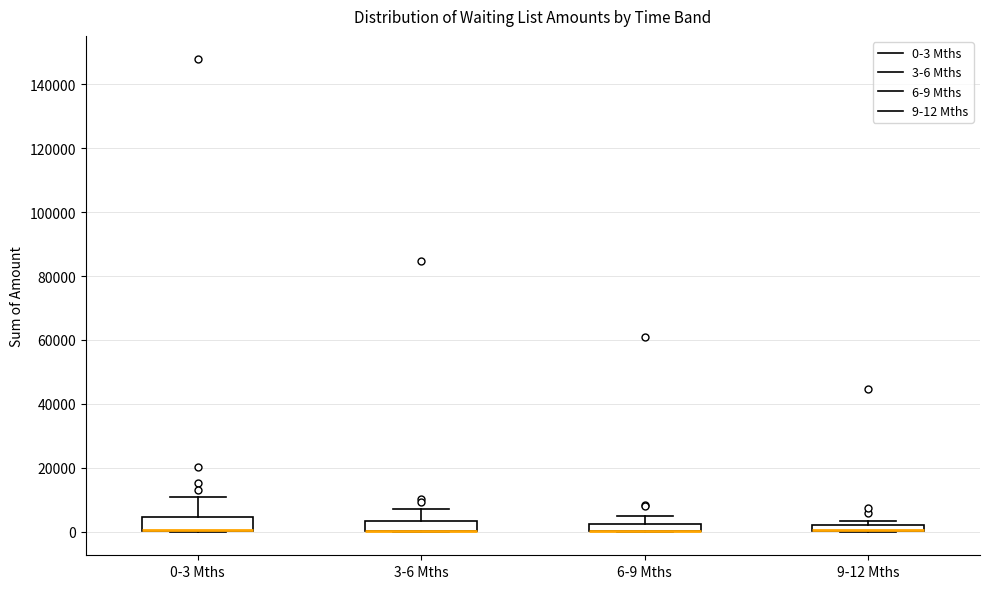

Where is the upper edge of the box for 6-9 Mths on the y-axis? The values are not printed on the chart, so give them approximately, as read against the axis.

2000